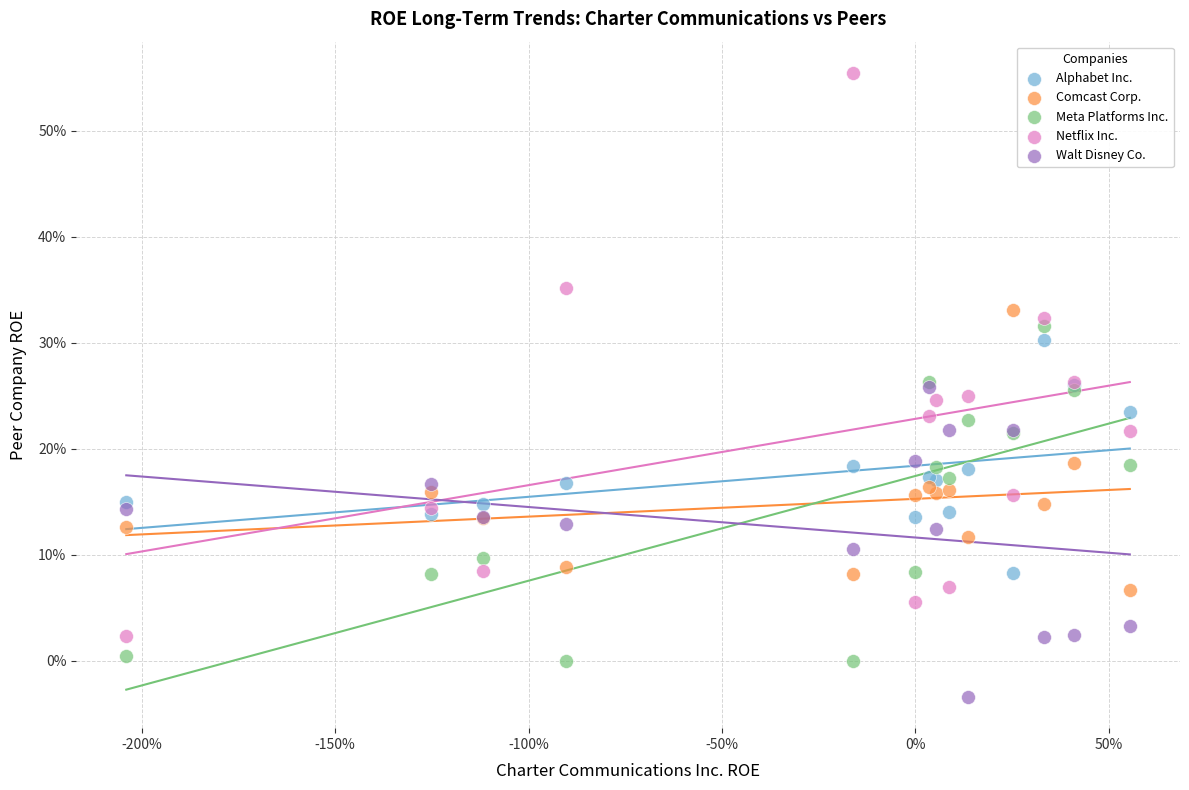

Which series contains the highest Y value?

Netflix Inc.